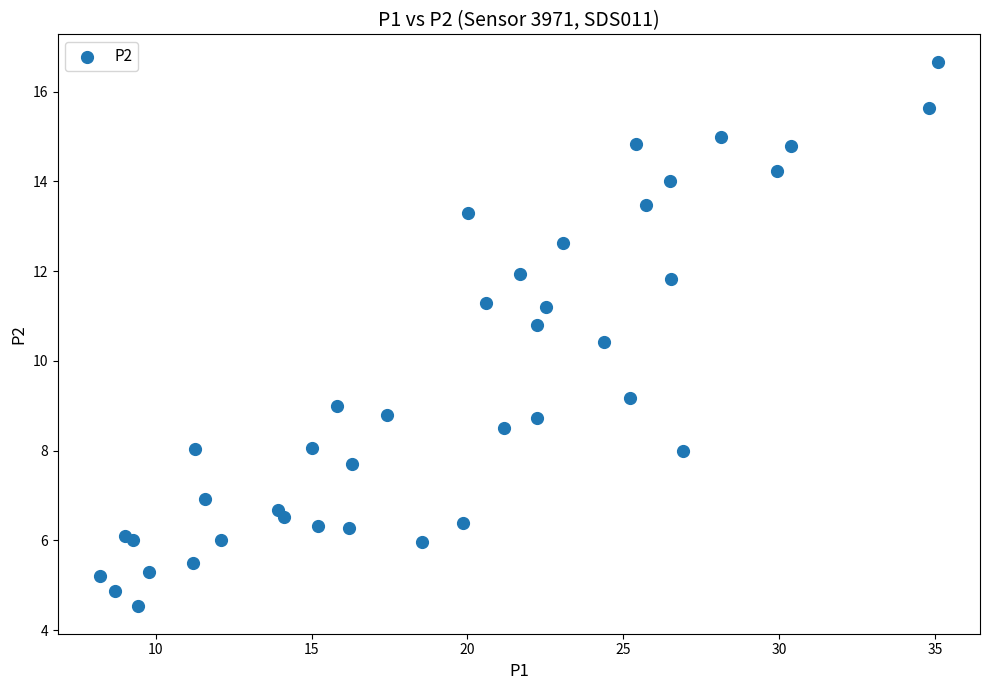

What Y value in the scatter plot is closest to 10?

10.4